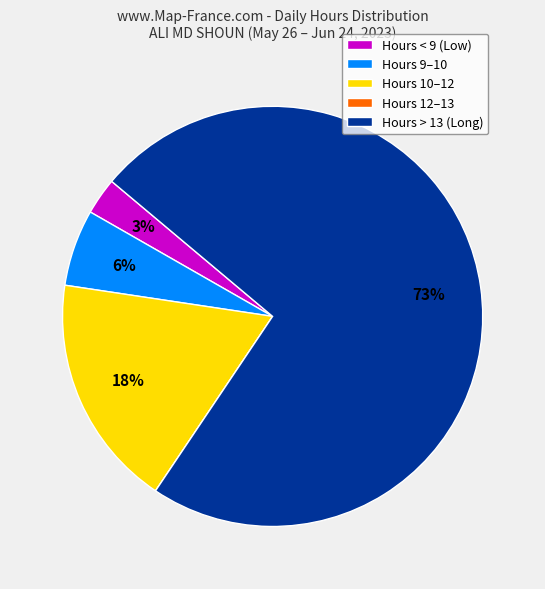

Is it true that Hours < 9 (Low) is 3% of the pie?

True